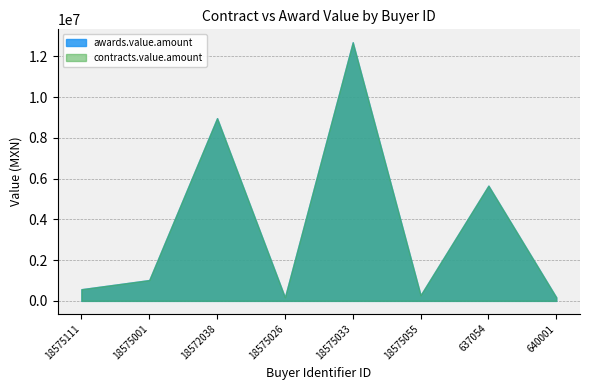

What is the average value of the contracts.value.amount series?

3691176.2